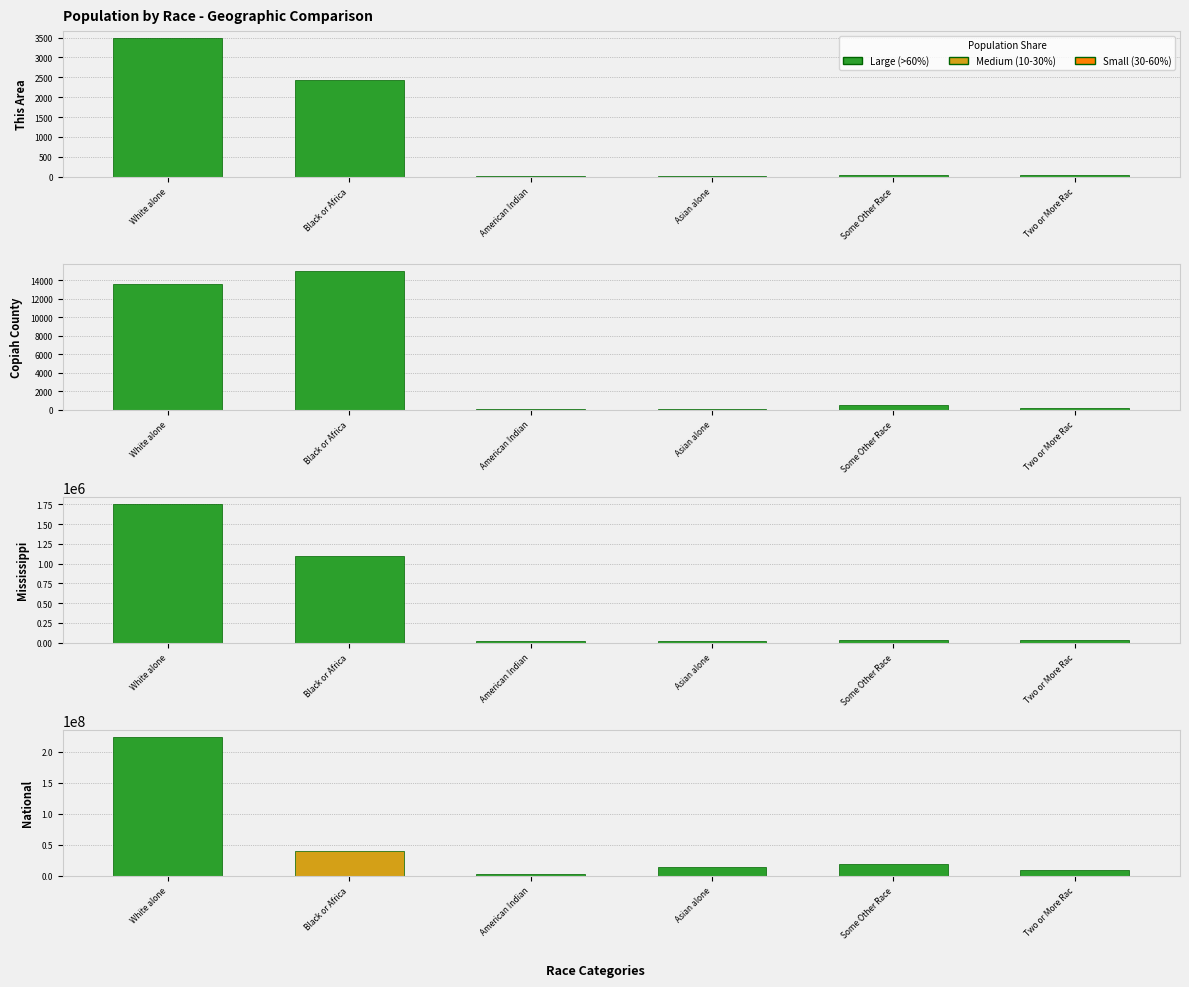

Count the number of categories in the chart.

6